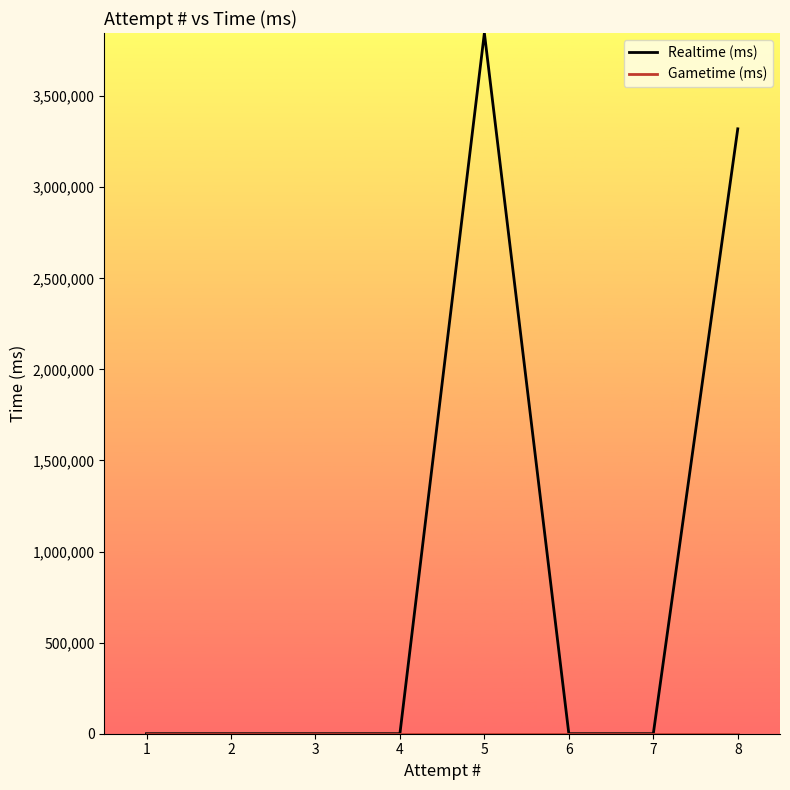

List the series in order of their peak value, highest first.

Realtime (ms), Gametime (ms)